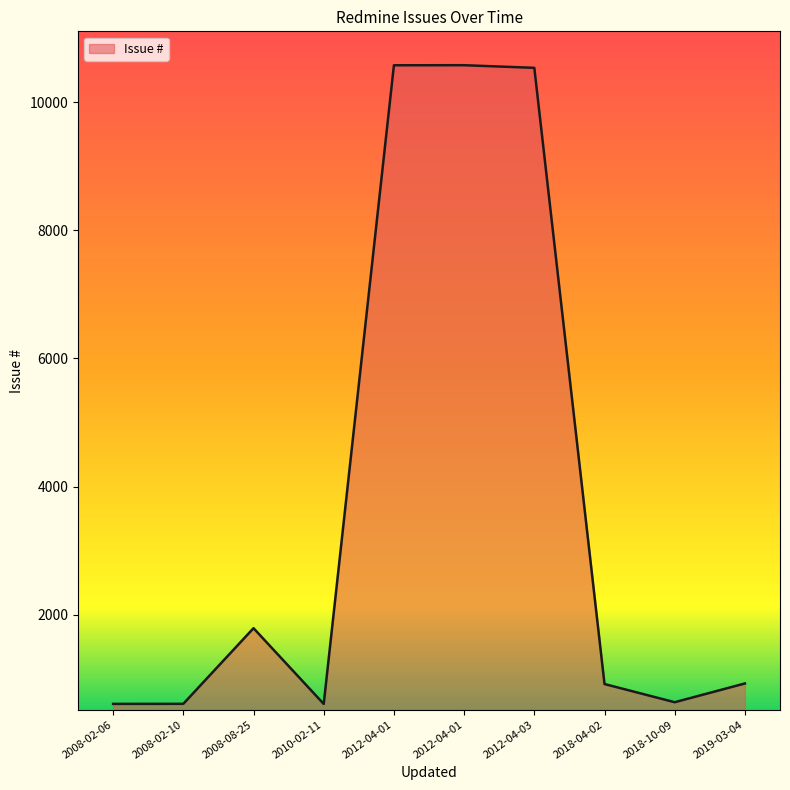

Which has a higher value, 2019-03-04 or 2008-02-10?

2019-03-04